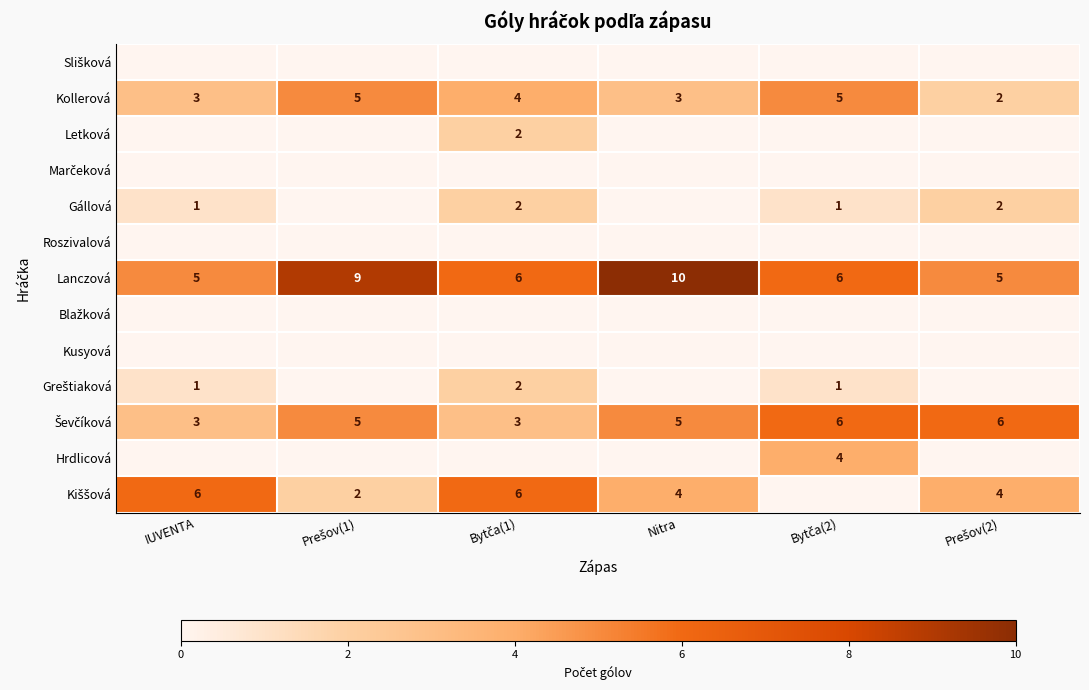

Count the Kollerová values in the range 3 to 5.

5